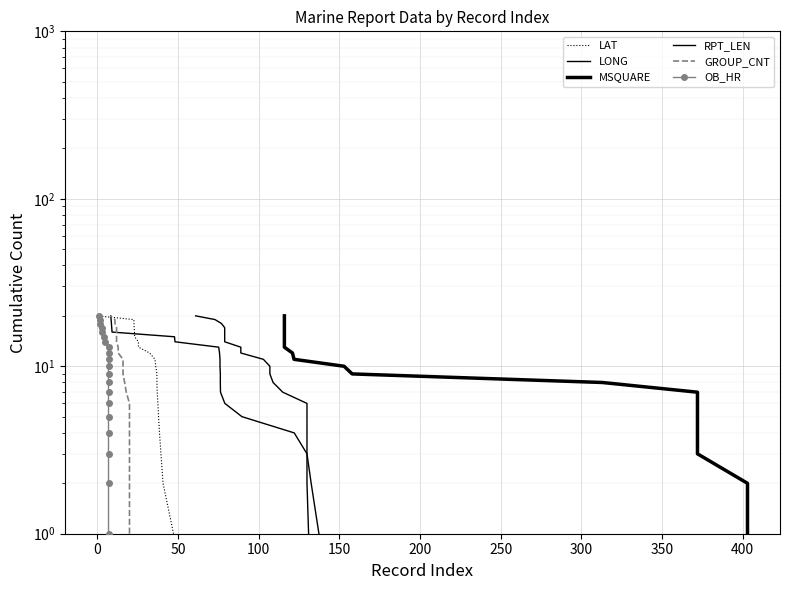

What is the label of the 9th point from the left?

350